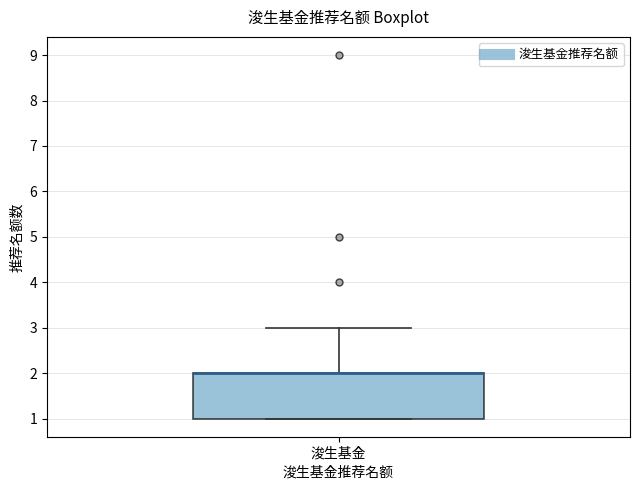

Where is the lower edge of the box for 浚生基金 on the y-axis? The values are not printed on the chart, so give them approximately, as read against the axis.

1